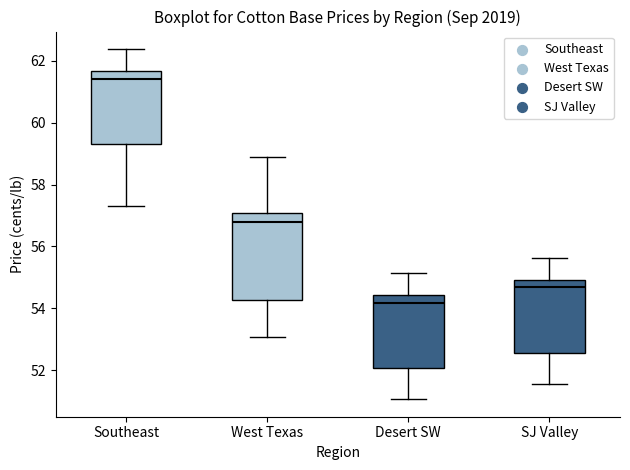

Which box has the lowest median line?

Desert SW